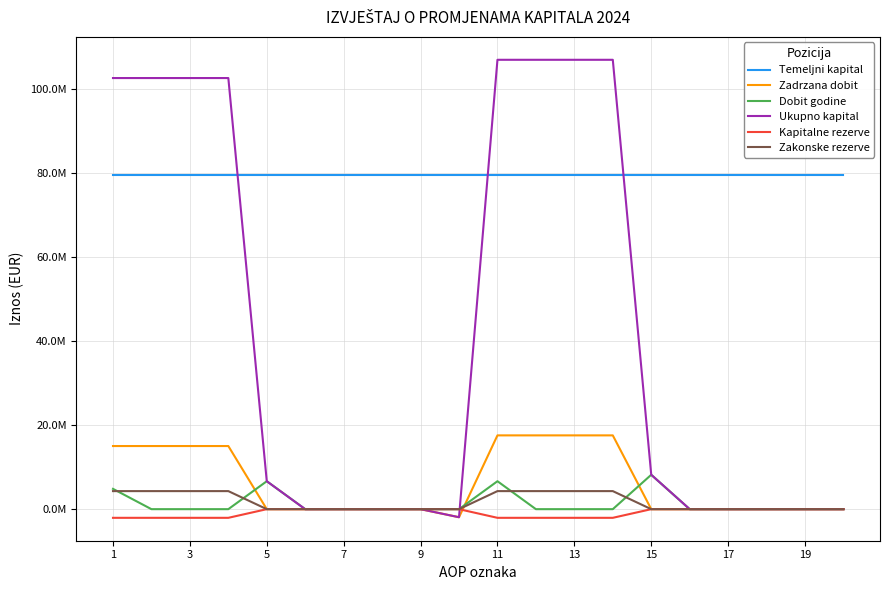

Reading right to left, what are all the values shown in this chart?

Temeljni kapital: 79560470	79560470	79560470	79560470	79560470	79560470	79560470	79560470	79560470	79560470	79560475	79560475	79560475	79560475	79560475	79560475	79560475	79560475	79560475	79560475
Zadrzana dobit: 0	0	0	0	0	0	17570686	17570686	17570686	17570686	-1918507	0	0	0	0	0	15032098	15032098	15032098	15032098
Dobit godine: 0	0	0	0	0	8190285	0	0	0	6655295	0	0	0	0	0	6655295	0	0	0	4835599
Ukupno kapital: 0	0	0	0	9001	8190285	107004458	107004458	107004458	107004458	-1918507	0	-11087	0	-8323	6655295	102657261	102657261	102657261	102657261
Kapitalne rezerve: 0	0	0	0	0	0	-2060238	-2060238	-2060238	-2060238	0	0	0	0	0	0	-2060243	-2060243	-2060243	-2060243
Zakonske rezerve: 0	0	0	0	0	0	4299981	4299981	4299981	4299981	0	0	0	0	0	0	4299981	4299981	4299981	4299981